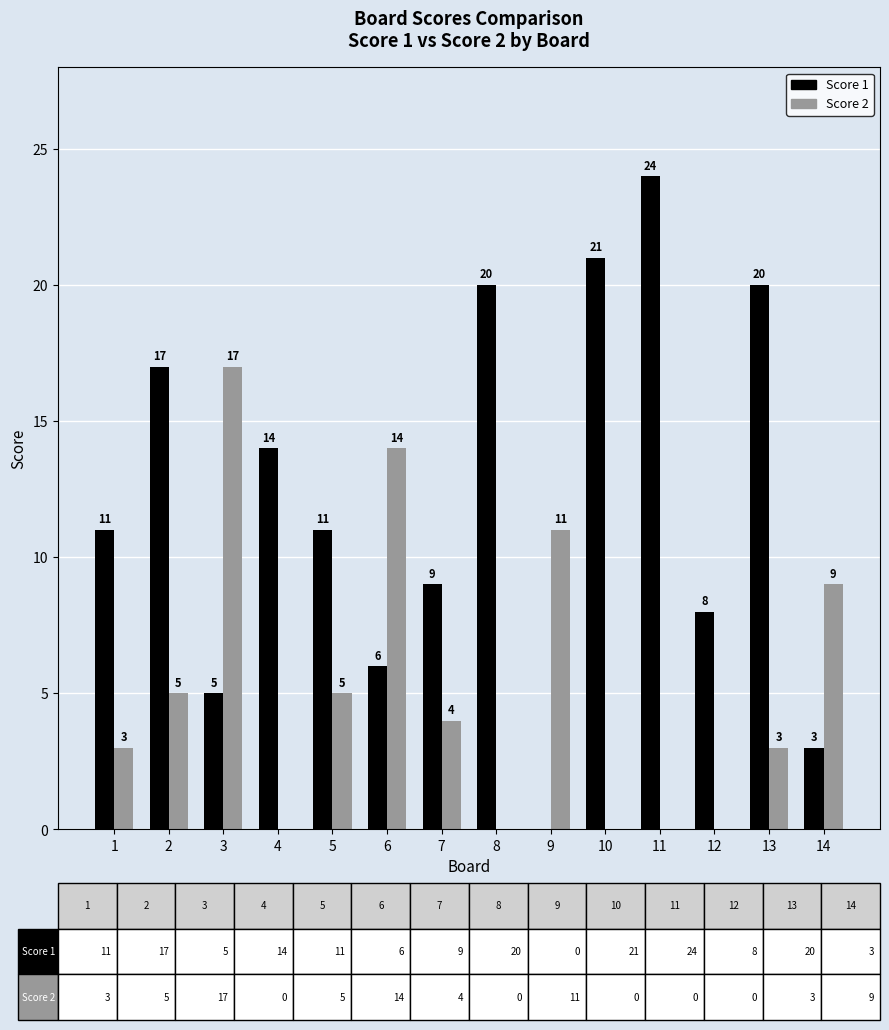

What is the total value across all series at 8?

20